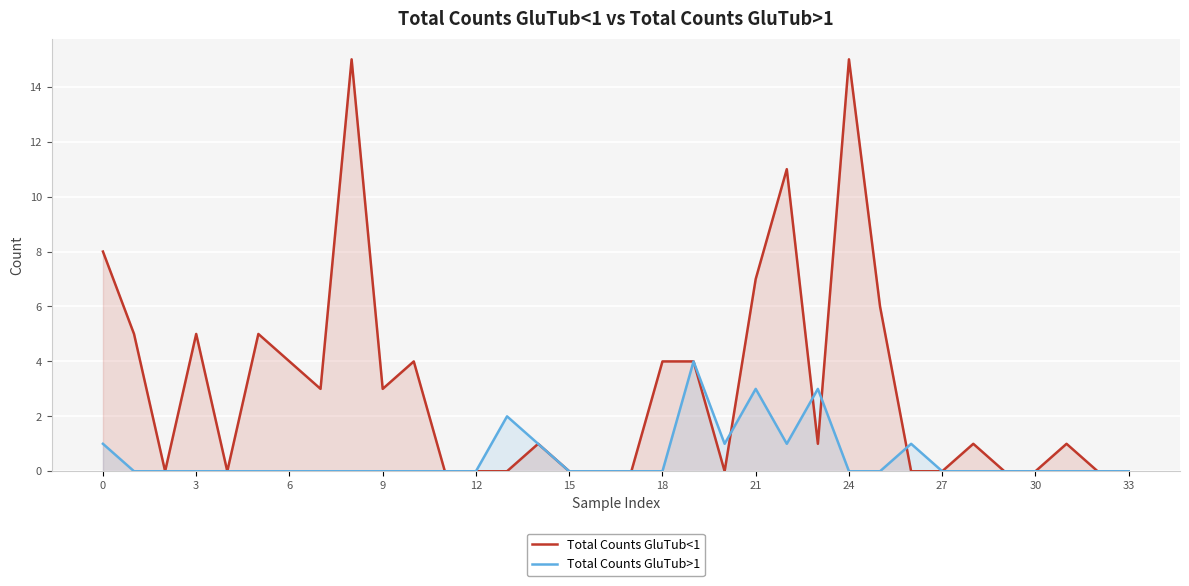

What is the label of the 16th point from the left?

15